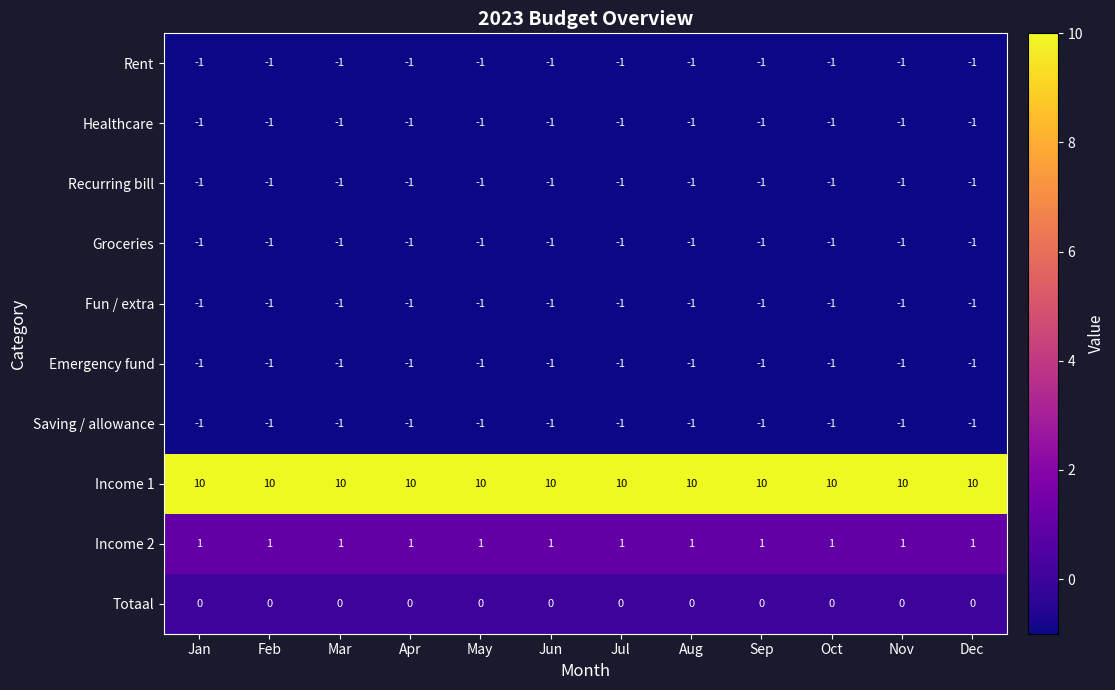

What is the spread (max minus min) of values at Aug?

11